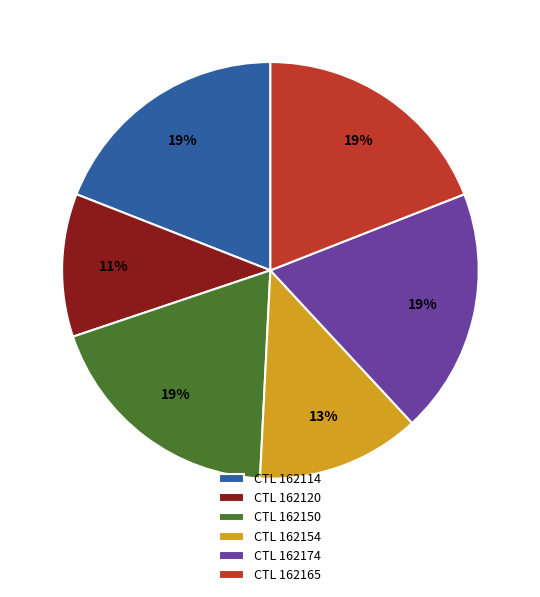

To the nearest percent, what is the difference between the largest and smallest slice percentages?

8%